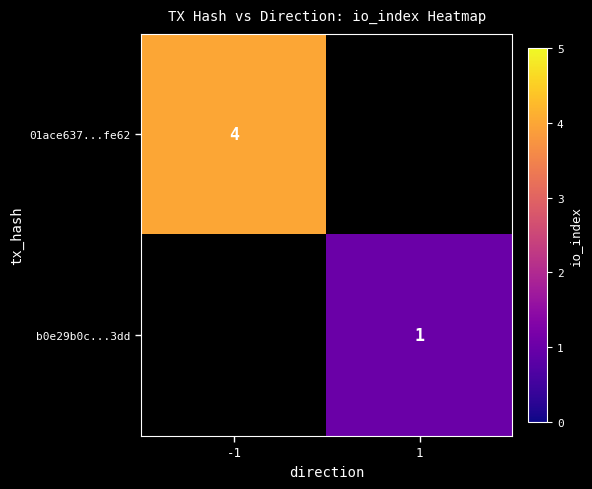

Which label corresponds to the largest value in the chart?

-1